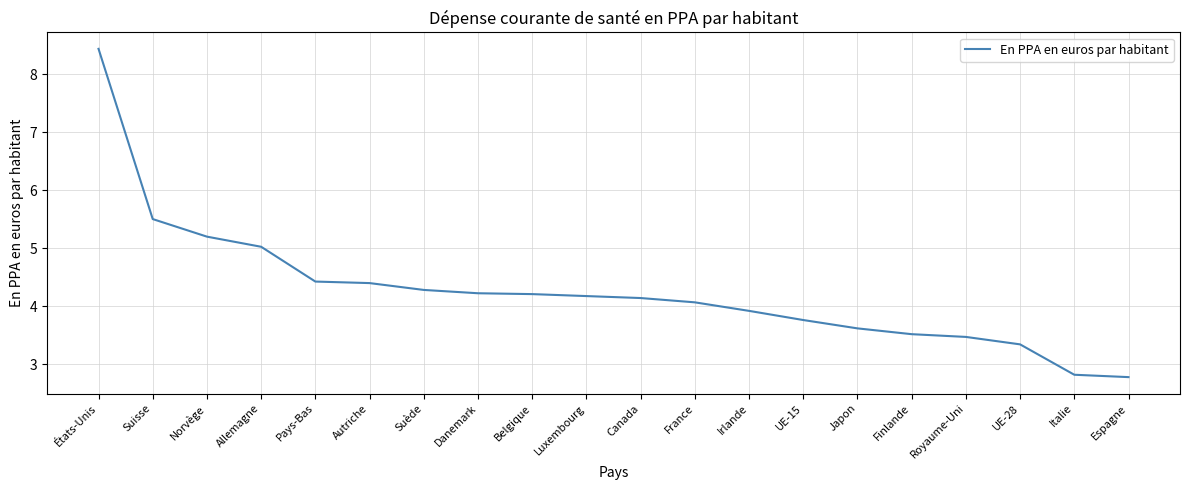

Count the number of values greater than 4.

12